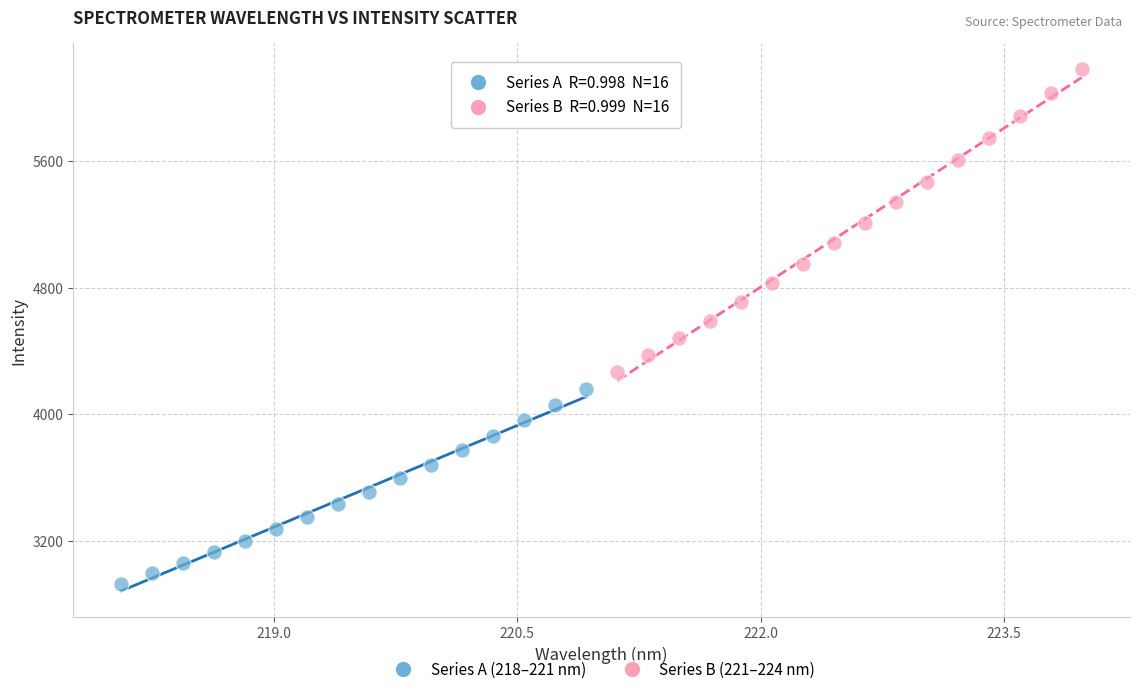

Which series has the widest spread of Y values?

Series B (221–224 nm)